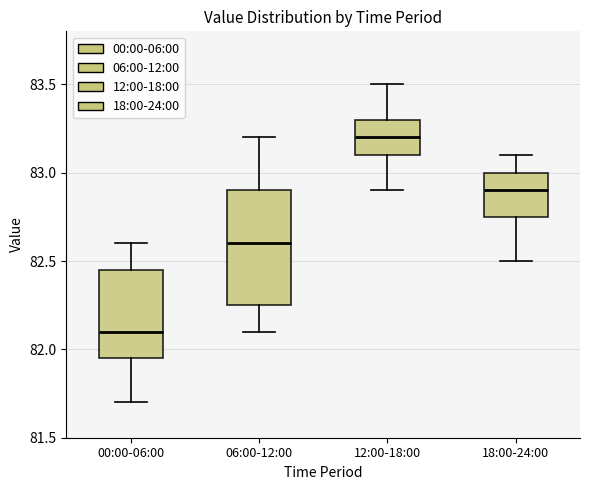

Which box's median line is the lowest?

00:00-06:00